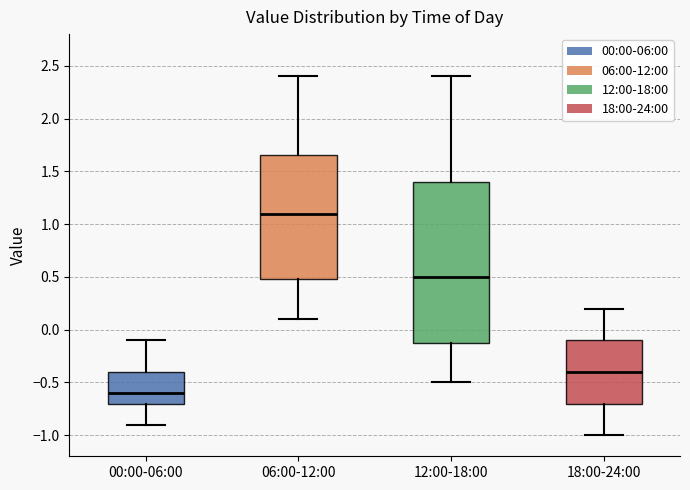

Where is the lower edge of the box for 06:00-12:00 on the y-axis? The values are not printed on the chart, so give them approximately, as read against the axis.

0.50